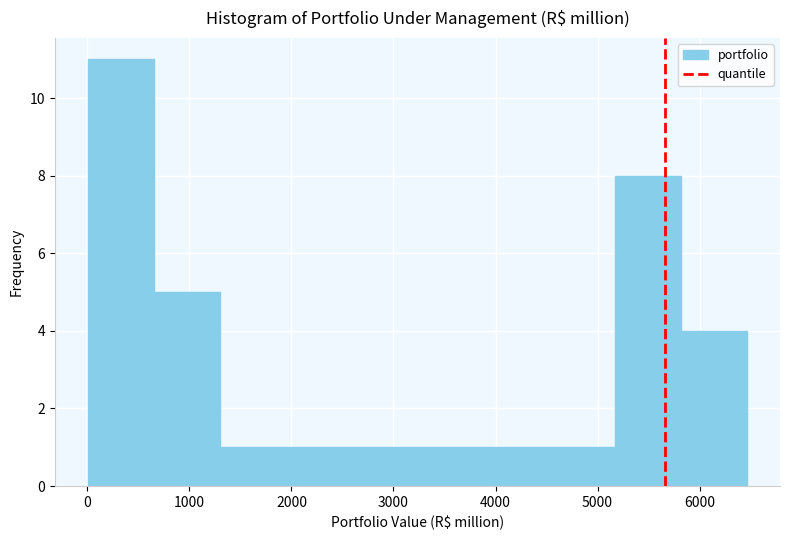

What is the height of the bar covering 5800 to 6500 on the x-axis? Neither the bar edges nor the heights are printed on the chart, so give them approximately, as read against the axes.

4